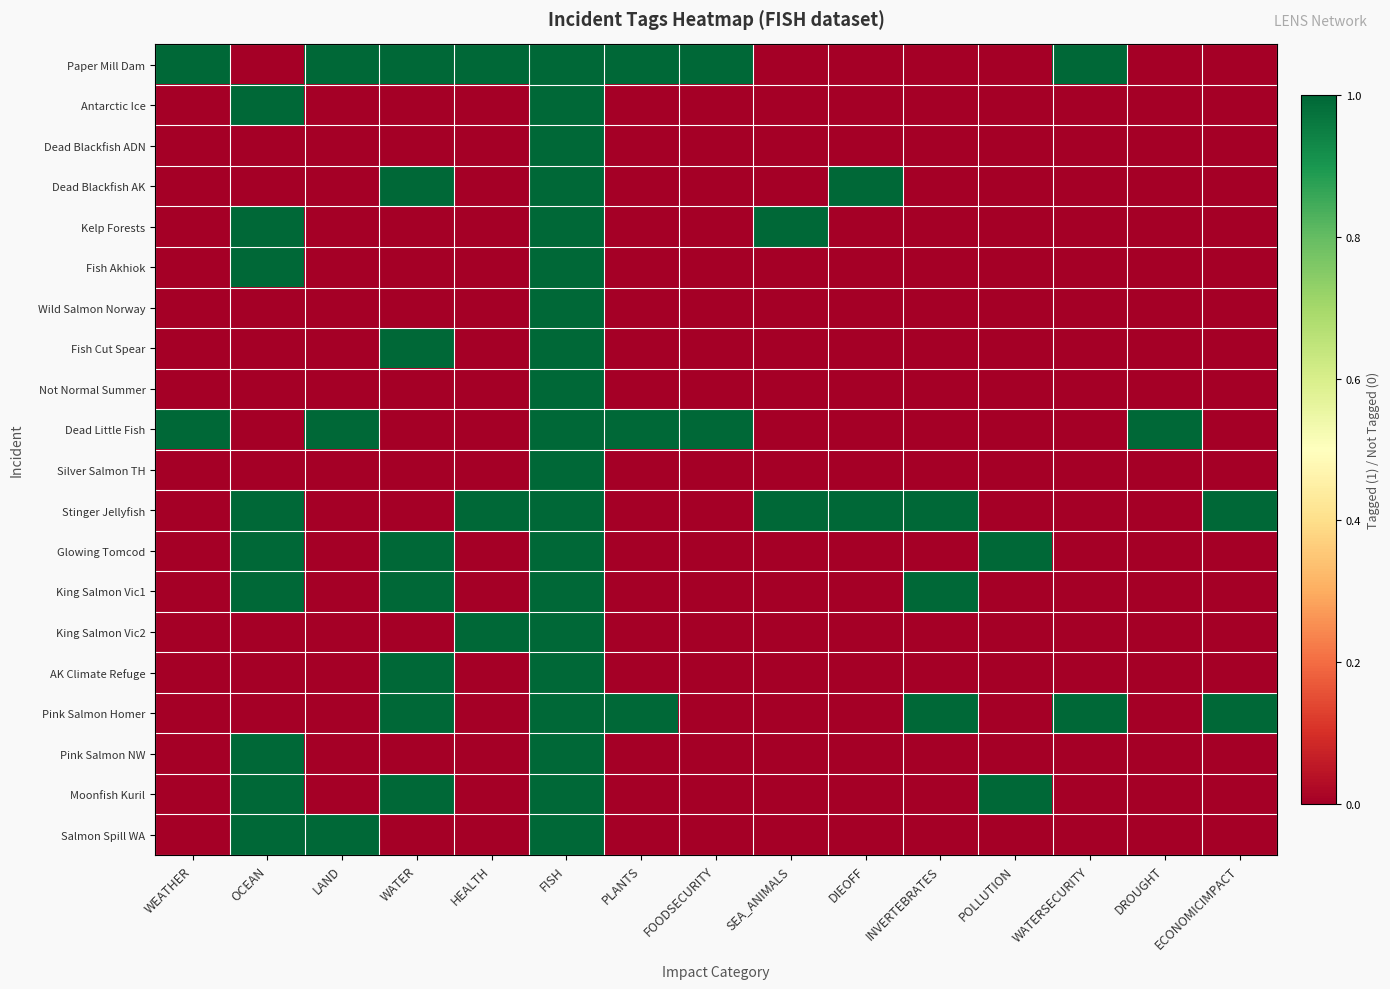

At which category is the sum across all series the highest?

FISH